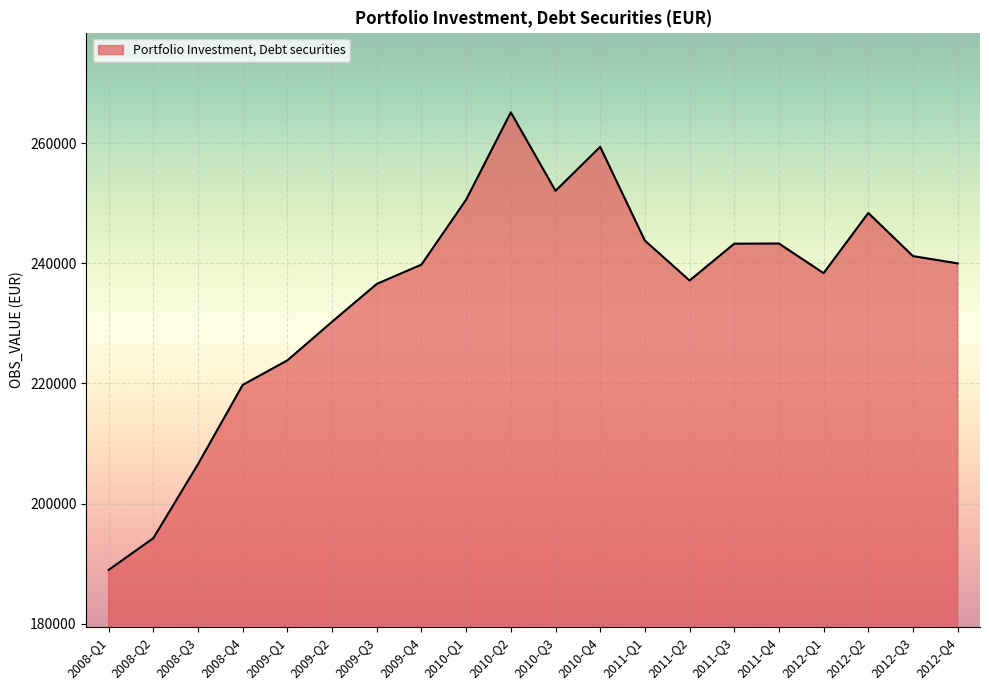

Between 2009-Q3 and 2010-Q1, which is larger?

2010-Q1